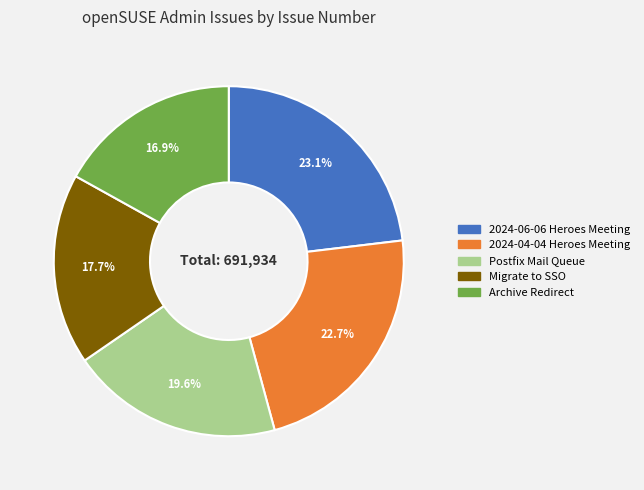

True or false: Migrate to SSO accounts for 8% of the total.

False